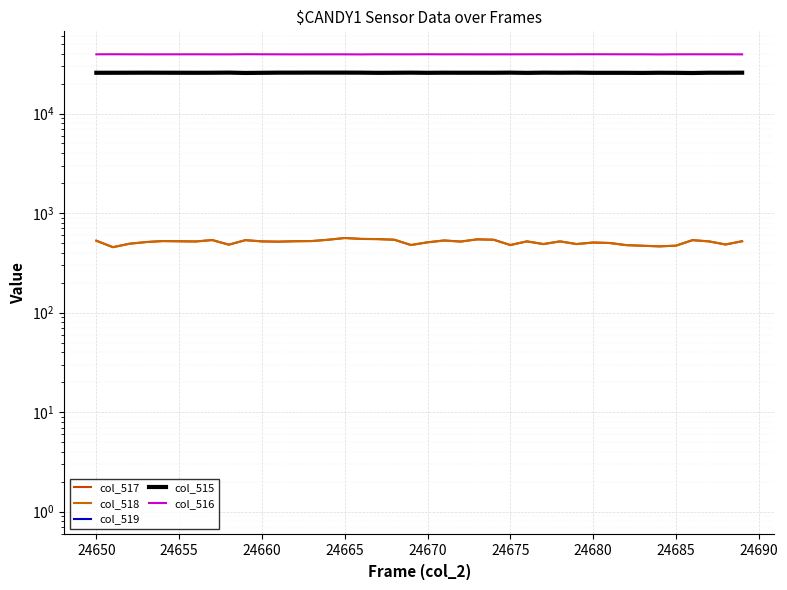

True or false: col_515 and col_518 cross at least once.

False